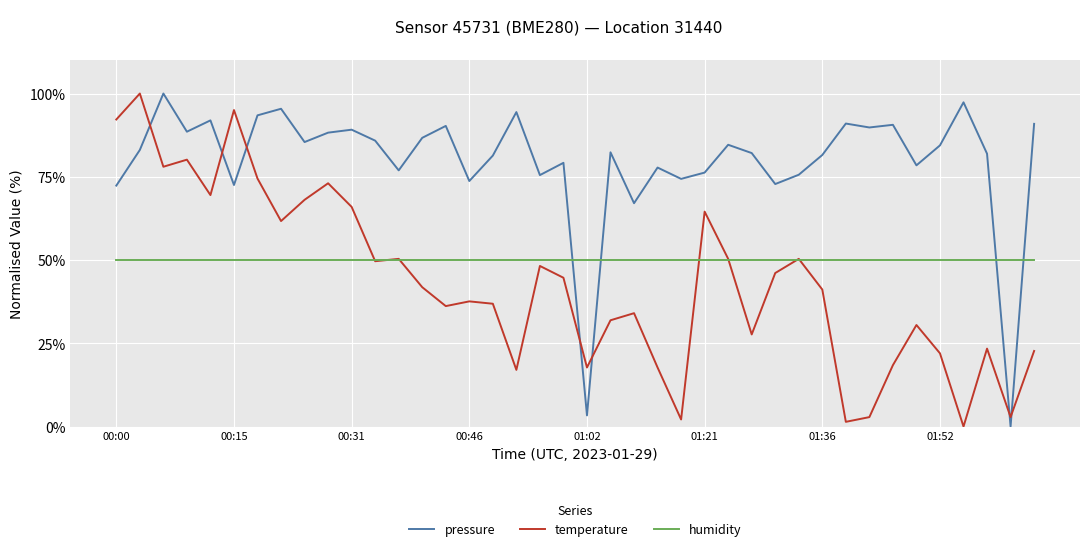

List the series in order of their overall mean, highest first.

pressure, humidity, temperature